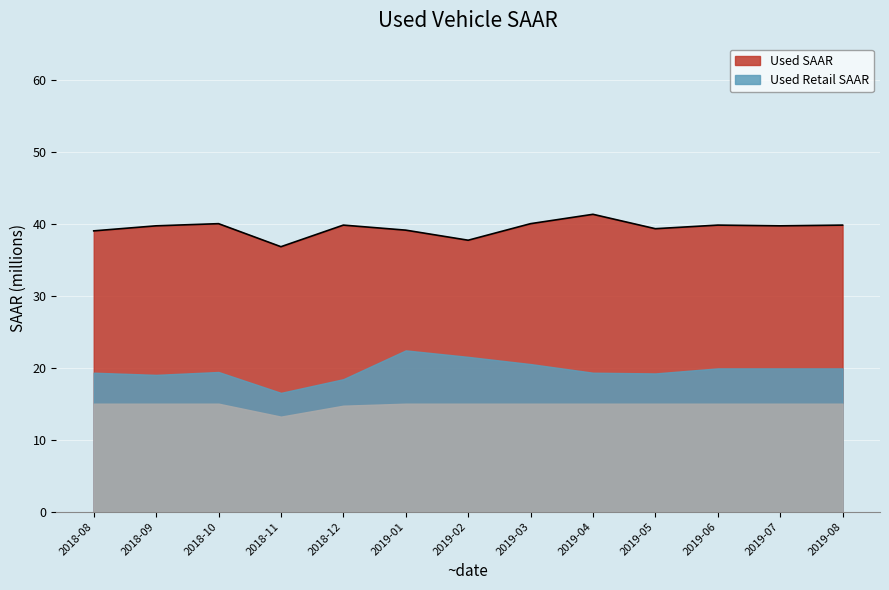

What is the difference between the maximum and minimum values?

4.5